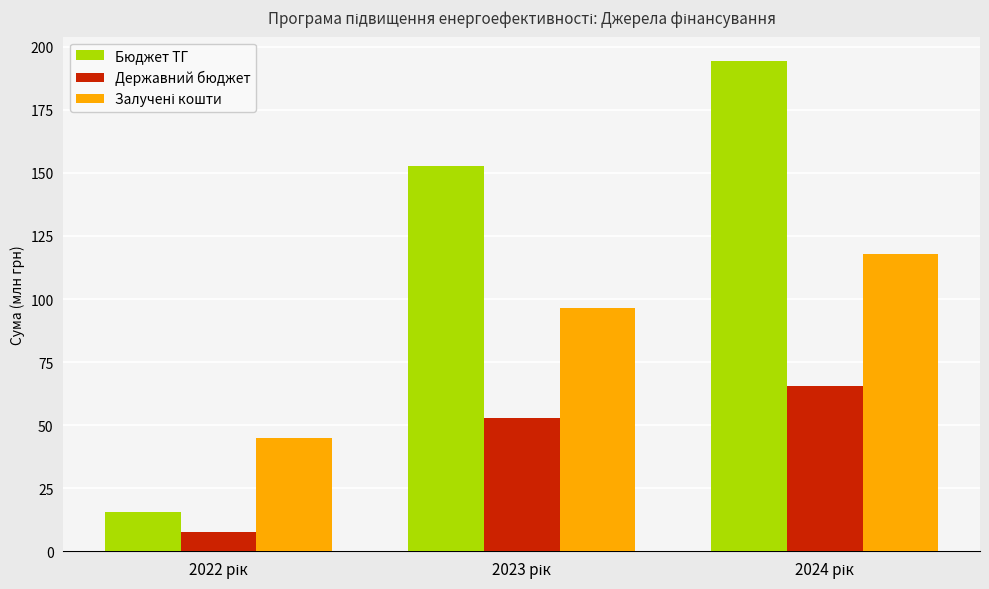

What is the minimum value for Державний бюджет?

7.5